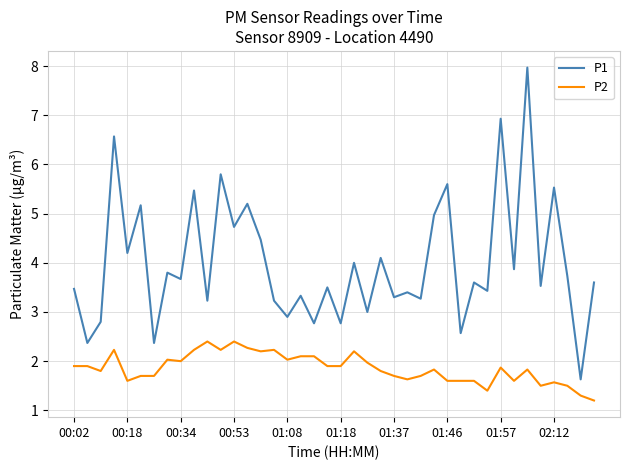

Which series has the largest total across all categories?

P1